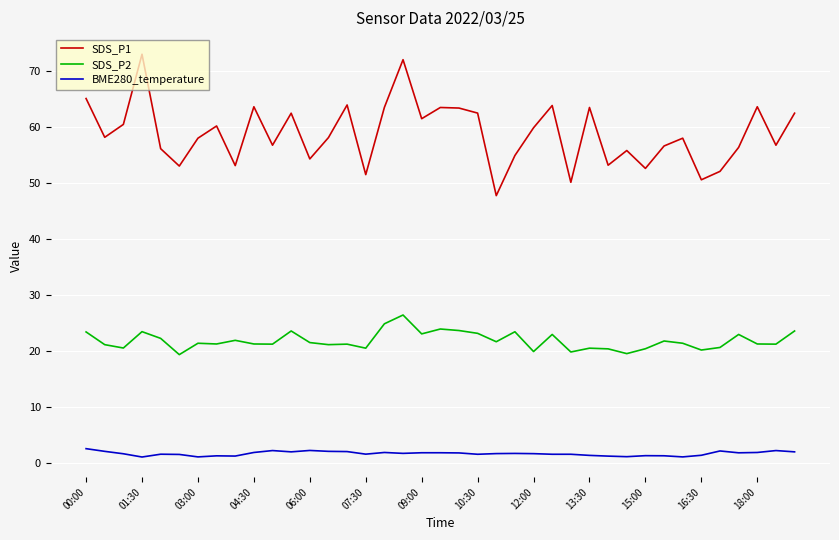

True or false: SDS_P1 has more than 0 points higher than both neighbors.

True